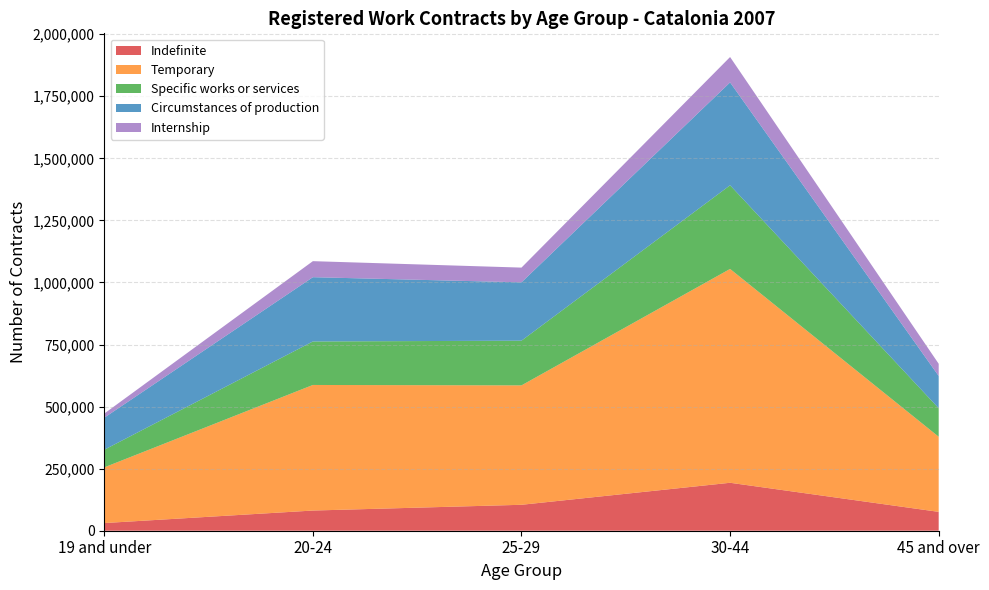

Reading right to left, transcribe all the data shown in this chart.

Indefinite: 45 and over=75973	30-44=193154	25-29=104477	20-24=81294	19 and under=30889
Temporary: 45 and over=302629	30-44=861367	25-29=480972	20-24=505869	19 and under=224281
Specific works or services: 45 and over=114811	30-44=336970	25-29=180083	20-24=175147	19 and under=71029
Circumstances of production: 45 and over=130044	30-44=414424	25-29=235000	20-24=258970	19 and under=129079
Internship: 45 and over=49050	30-44=102257	25-29=59365	20-24=64571	19 and under=16630